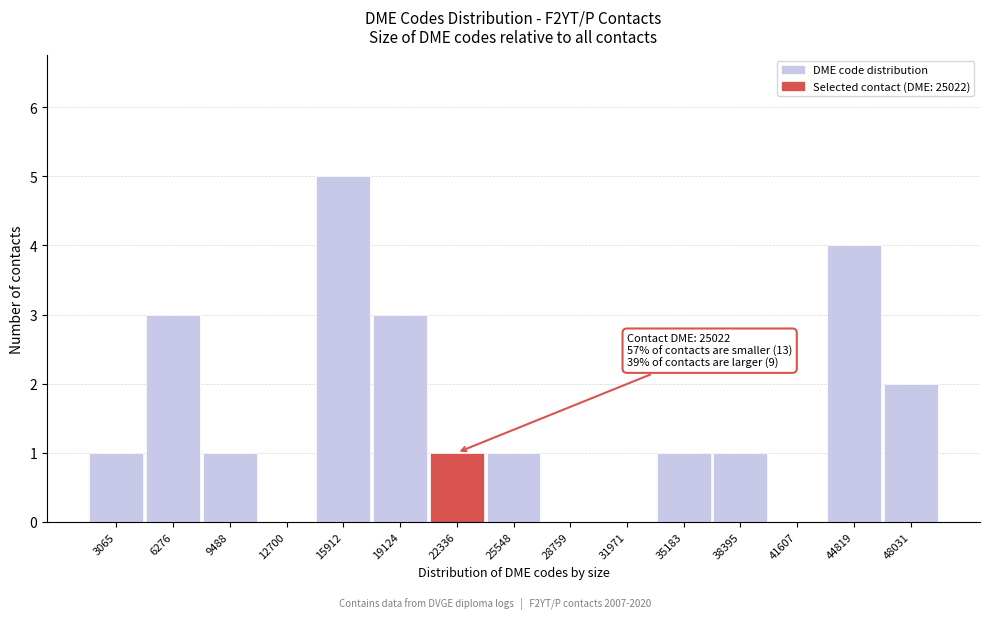

Reading left to right, what are all the values shown in this chart?

3065=1	6276=3	9488=1	12700=0	15912=5	19124=3	22336=1	25548=1	28759=0	31971=0	35183=1	38395=1	41607=0	44819=4	48031=2